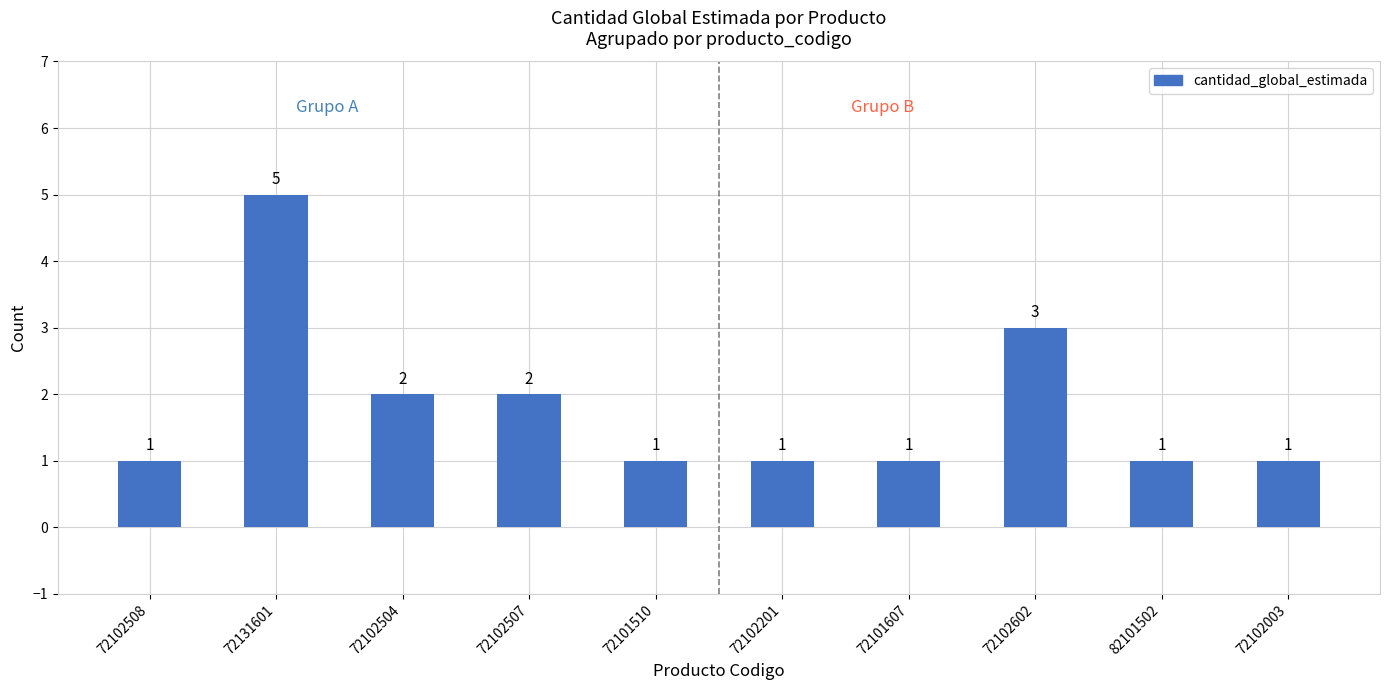

What is the change in value from 72131601 to 72102201?

-4